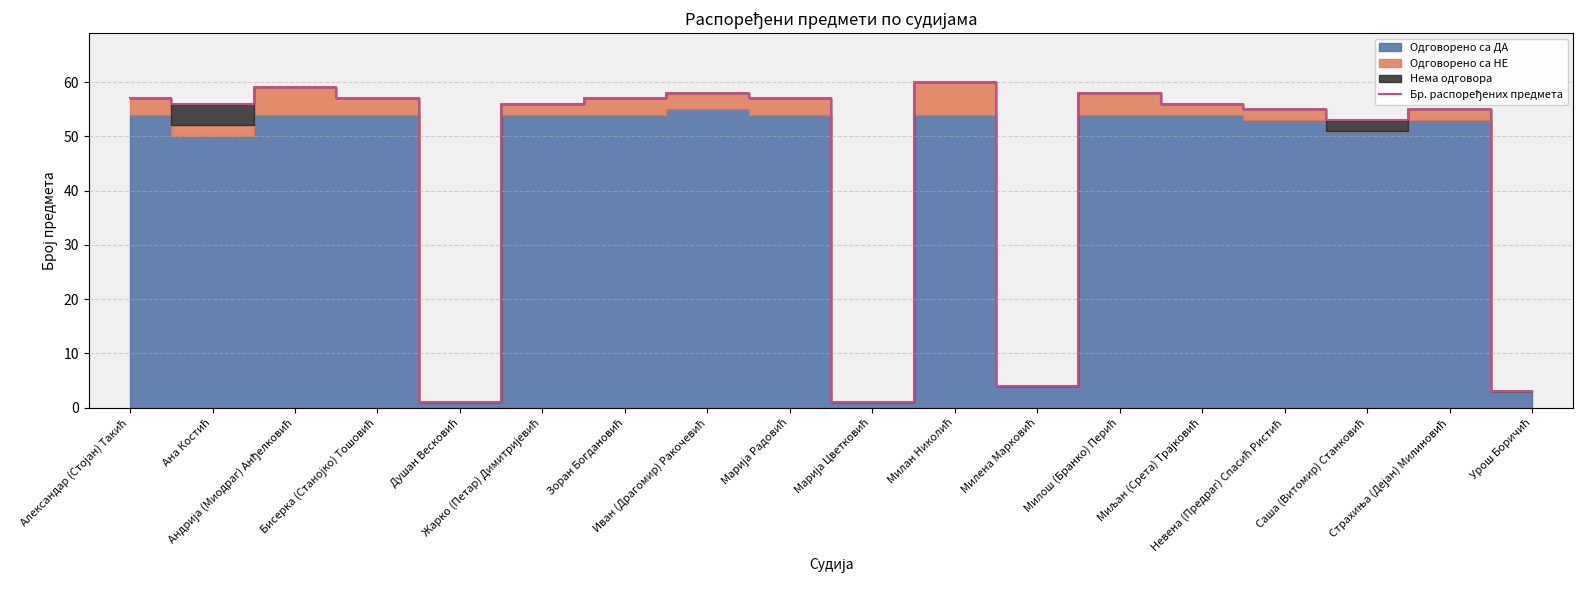

Which label corresponds to the largest value in the chart?

Милан Николић